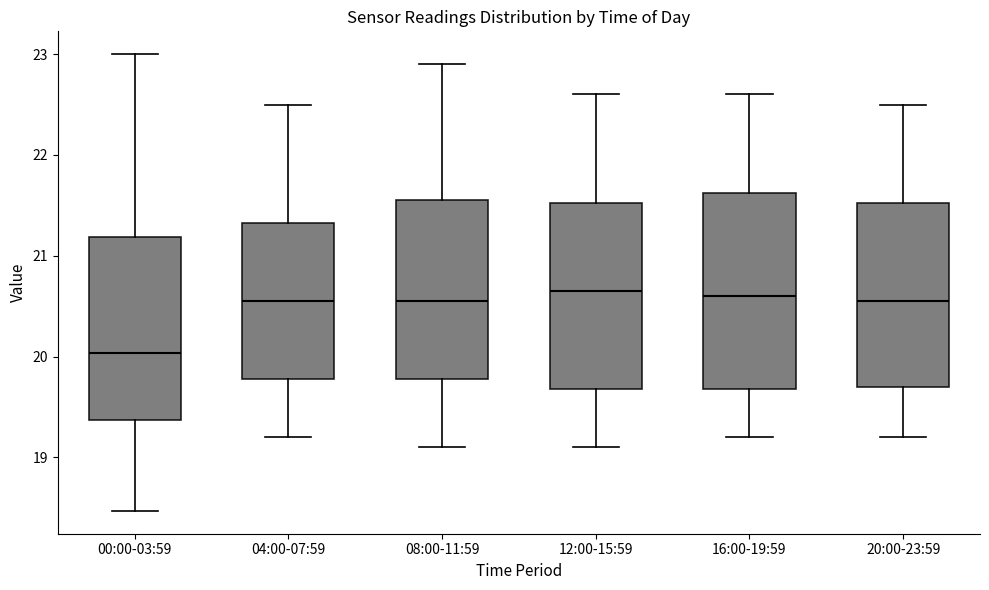

Reading left to right, read every box against the y-axis: the position of its median line, the range the box covers, and the ends of its whiskers. The values are not printed on the chart, so give them approximately, as read against the axis.

00:00-03:59: median 20.0, box 19.4 to 21.2, whiskers 18.5 to 23.0
04:00-07:59: median 20.6, box 19.8 to 21.3, whiskers 19.2 to 22.5
08:00-11:59: median 20.6, box 19.8 to 21.6, whiskers 19.1 to 22.9
12:00-15:59: median 20.7, box 19.7 to 21.5, whiskers 19.1 to 22.6
16:00-19:59: median 20.6, box 19.7 to 21.6, whiskers 19.2 to 22.6
20:00-23:59: median 20.6, box 19.7 to 21.5, whiskers 19.2 to 22.5